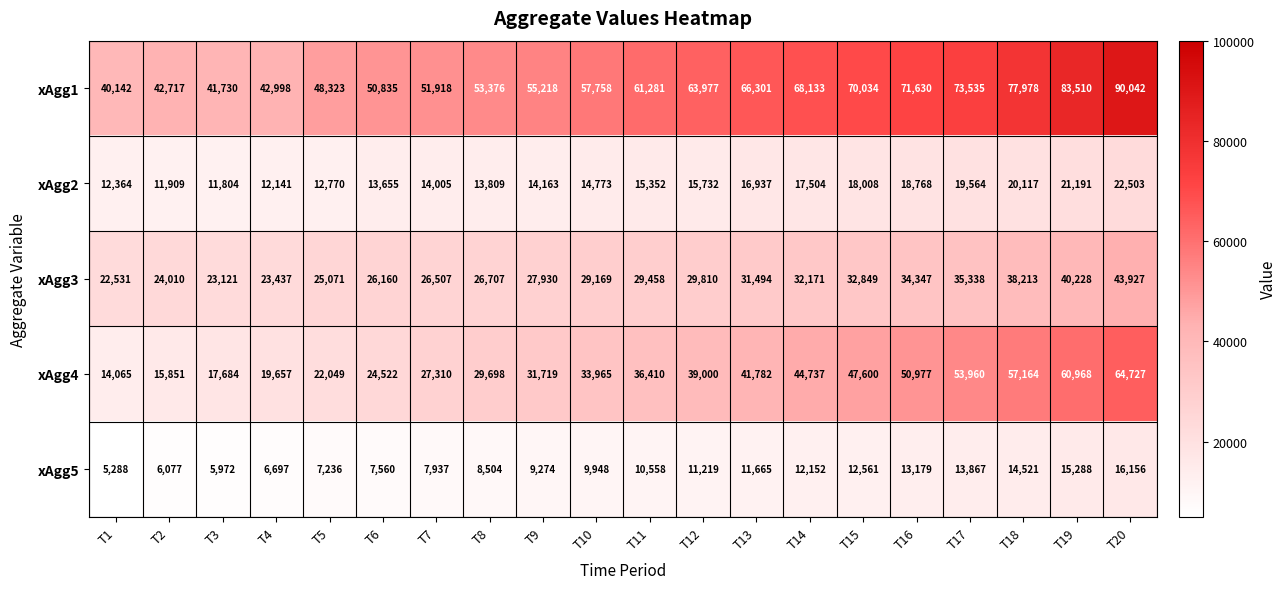

At how many categories does at least one series exceed 12355?

20